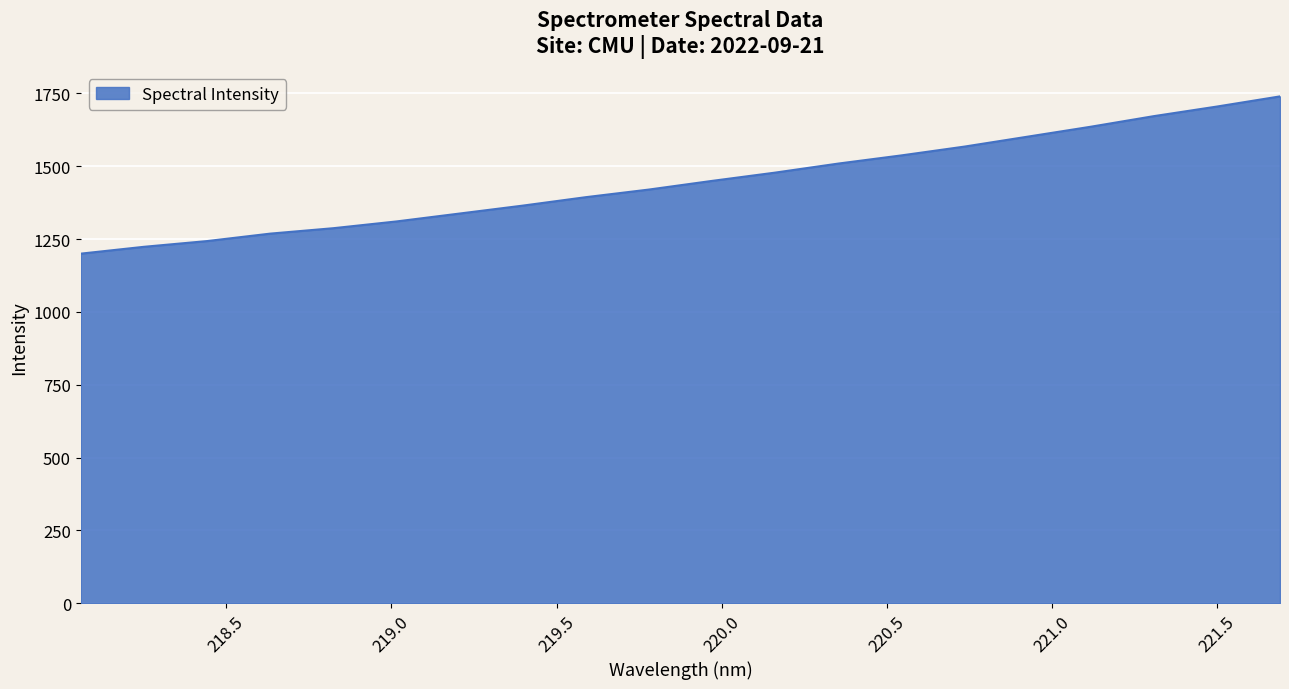

What is the smallest value displayed?

1200.2